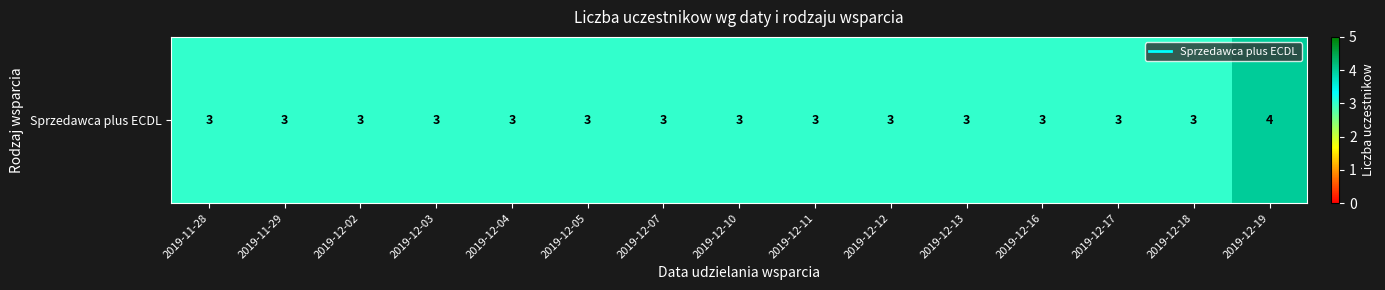

What is the smallest value displayed?

3